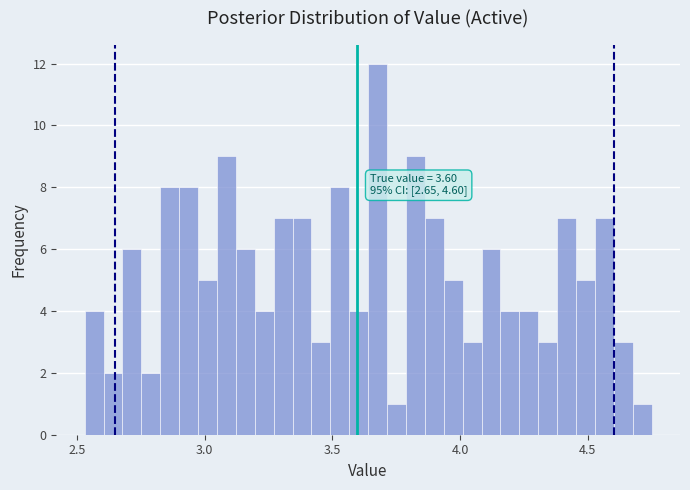

Read against the x-axis, roughly where is the centre of the tallest bar?

3.70